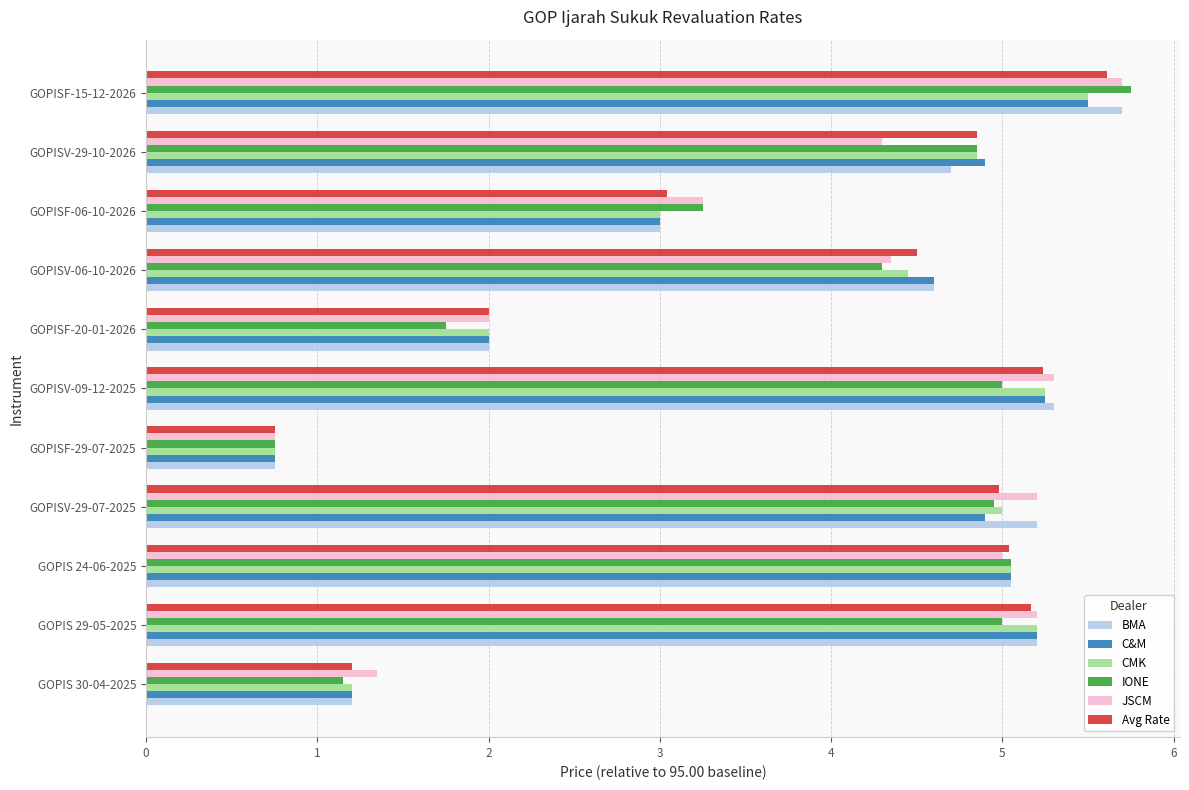

What is the average value of the Avg Rate series?

3.9